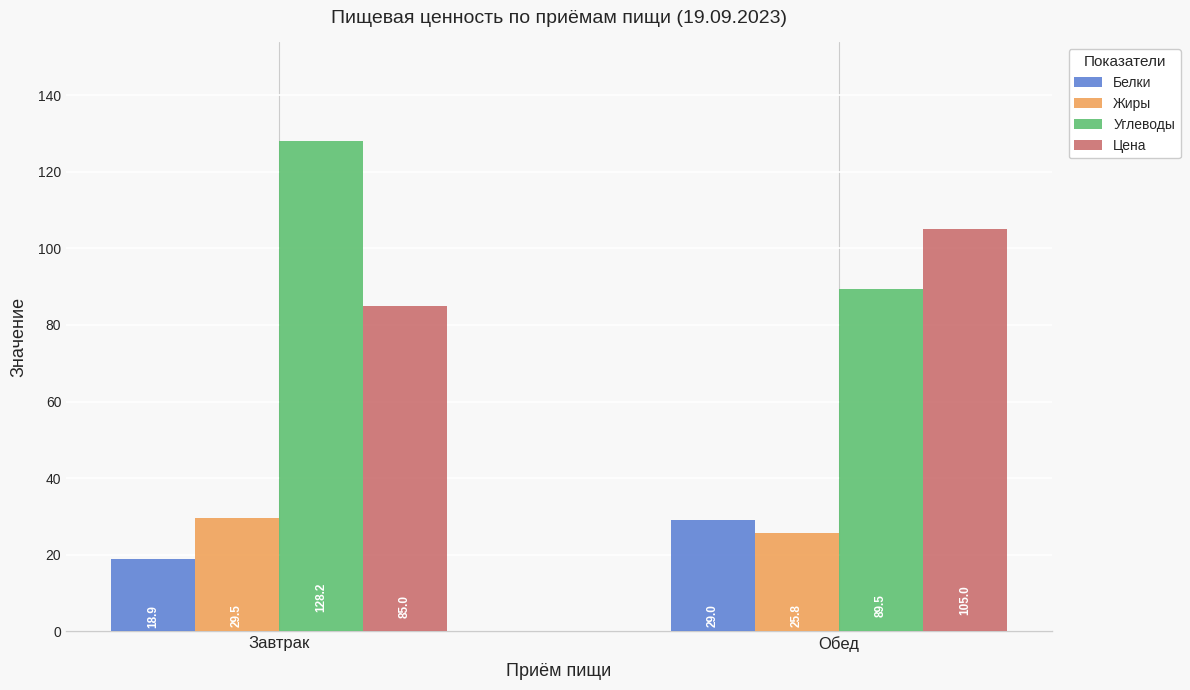

Which category has the lowest value across all series?

Завтрак